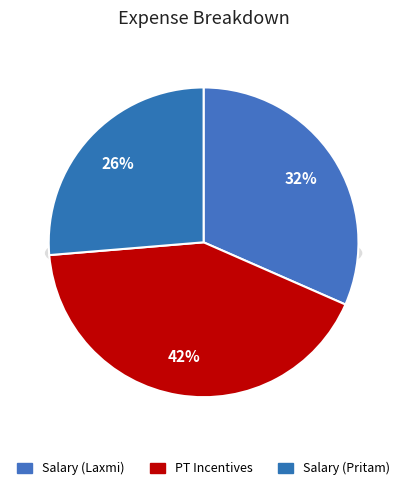

How many slices are in this pie chart?

3